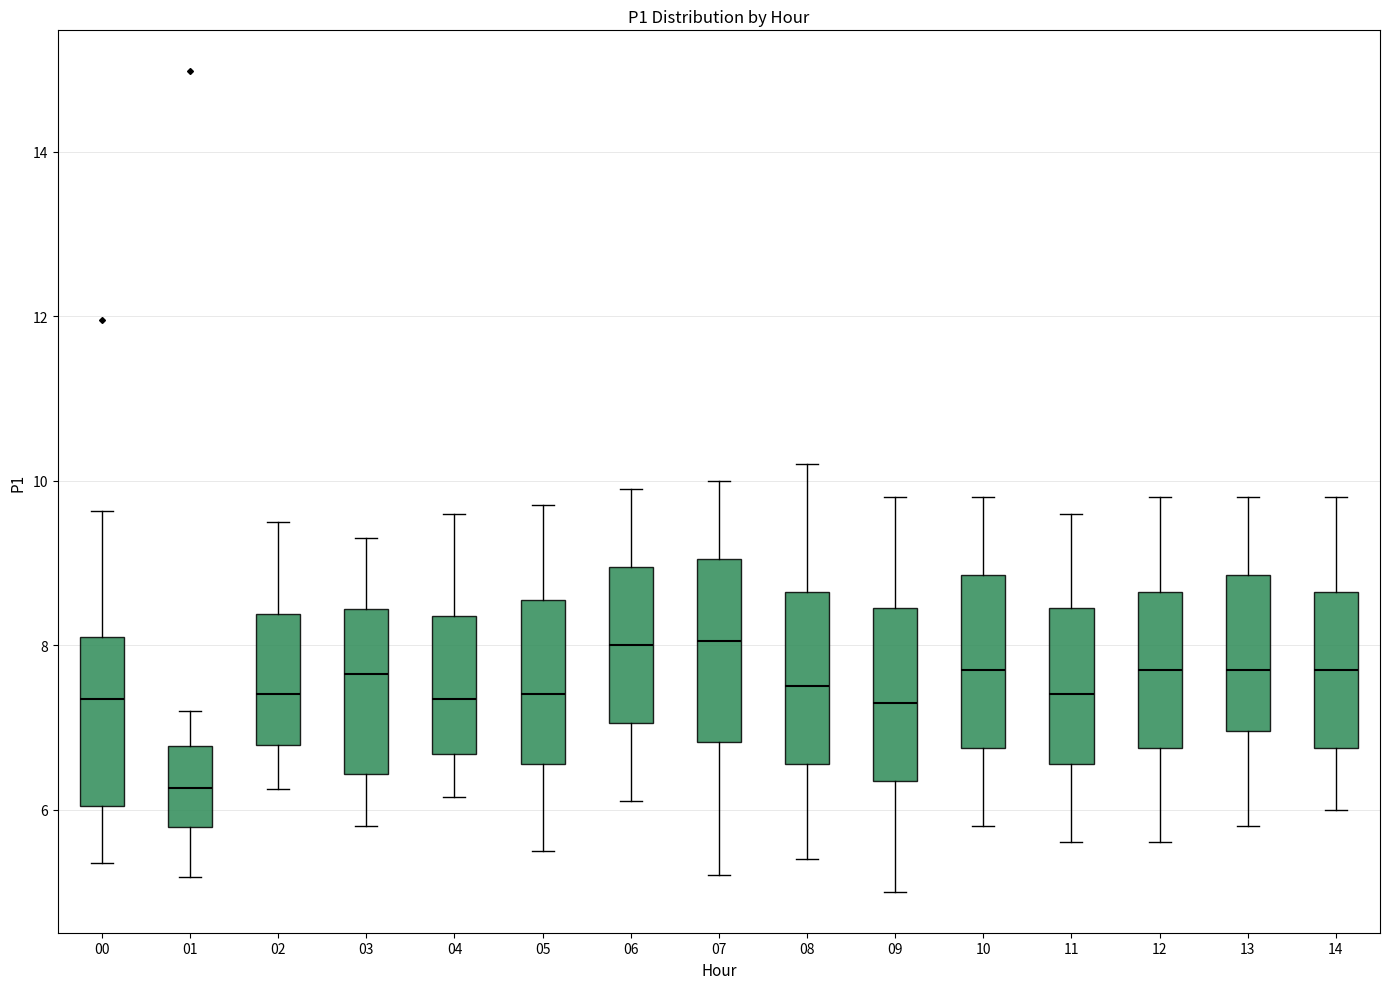

Reading left to right, transcribe this box plot: for each box, give where its median line is, the range the box spans, and where its two whiskers end, as read against the y-axis. The values are not printed on the chart, so give them approximately, as read against the axis.

00: median 7.4, box 6.0 to 8.2, whiskers 5.4 to 9.6
01: median 6.2, box 5.8 to 6.8, whiskers 5.2 to 7.2
02: median 7.4, box 6.8 to 8.4, whiskers 6.2 to 9.6
03: median 7.6, box 6.4 to 8.4, whiskers 5.8 to 9.4
04: median 7.4, box 6.6 to 8.4, whiskers 6.2 to 9.6
05: median 7.4, box 6.6 to 8.6, whiskers 5.6 to 9.8
06: median 8.0, box 7.0 to 9.0, whiskers 6.2 to 10.0
07: median 8.0, box 6.8 to 9.0, whiskers 5.2 to 10.0
08: median 7.6, box 6.6 to 8.6, whiskers 5.4 to 10.2
09: median 7.4, box 6.4 to 8.4, whiskers 5.0 to 9.8
10: median 7.8, box 6.8 to 8.8, whiskers 5.8 to 9.8
11: median 7.4, box 6.6 to 8.4, whiskers 5.6 to 9.6
12: median 7.8, box 6.8 to 8.6, whiskers 5.6 to 9.8
13: median 7.8, box 7.0 to 8.8, whiskers 5.8 to 9.8
14: median 7.8, box 6.8 to 8.6, whiskers 6.0 to 9.8